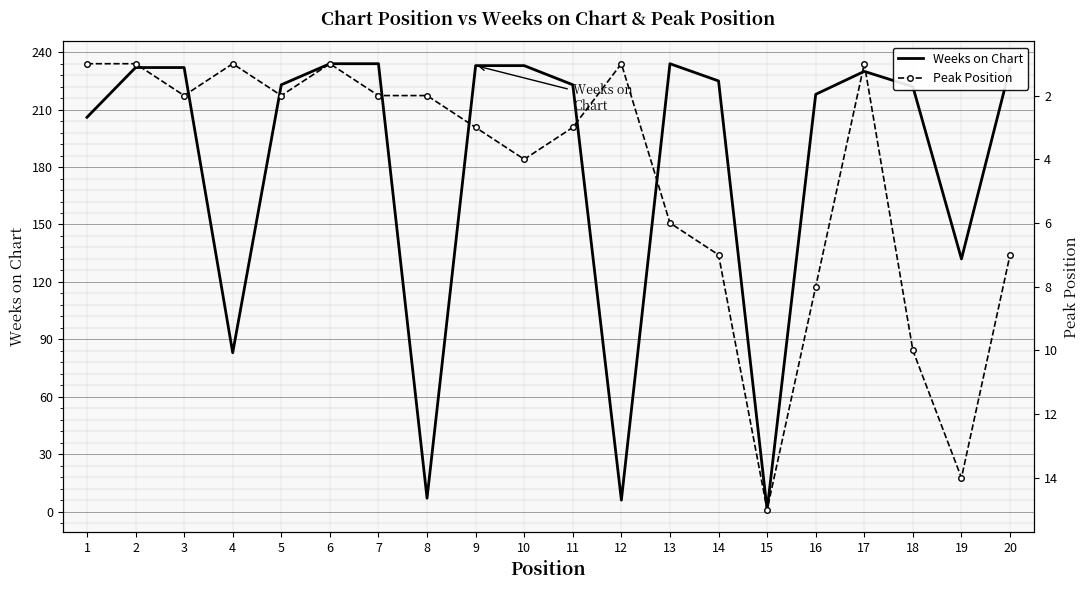

In Weeks on Chart, how many points are lower than both neighbors (excluding endpoints)?

5